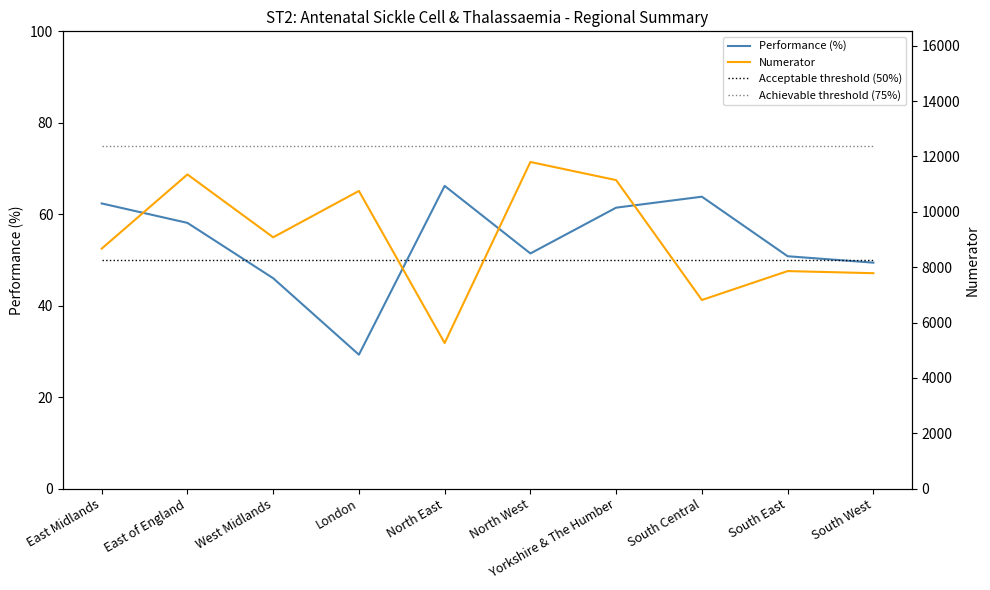

True or false: Performance (%) and Acceptable threshold (50%) intersect in this chart.

True